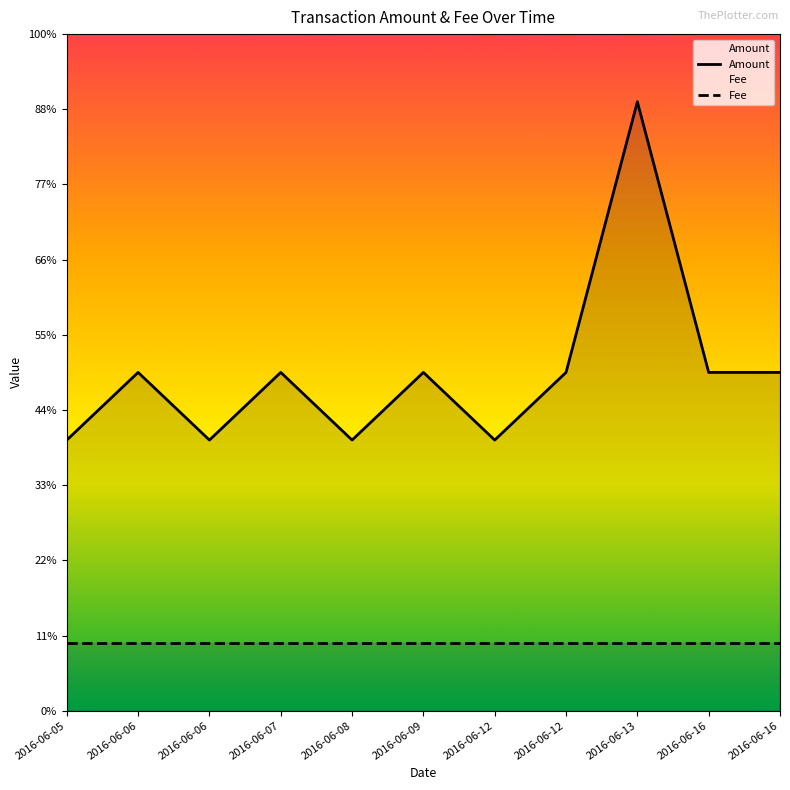

Which series has the largest total across all categories?

Amount